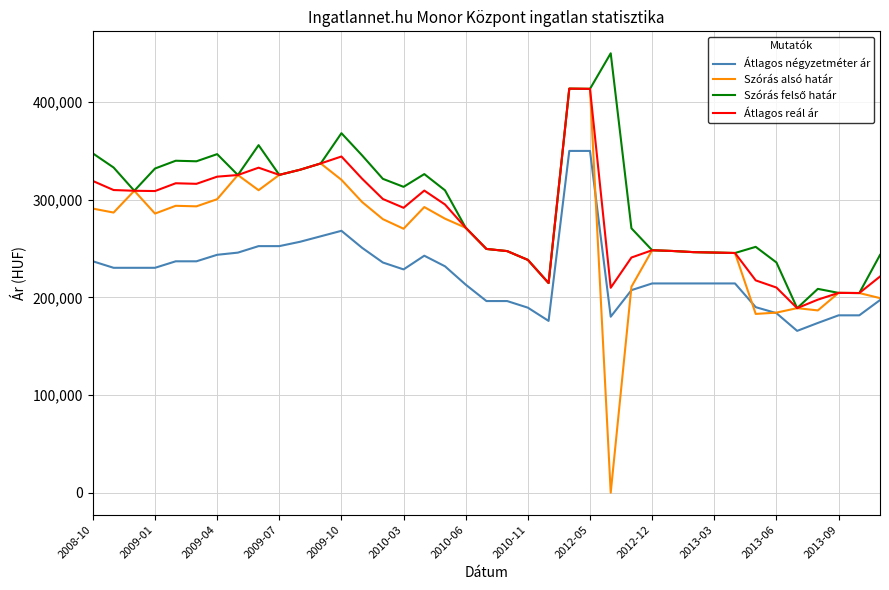

What is the highest value of the Szórás alsó határ series?

413772